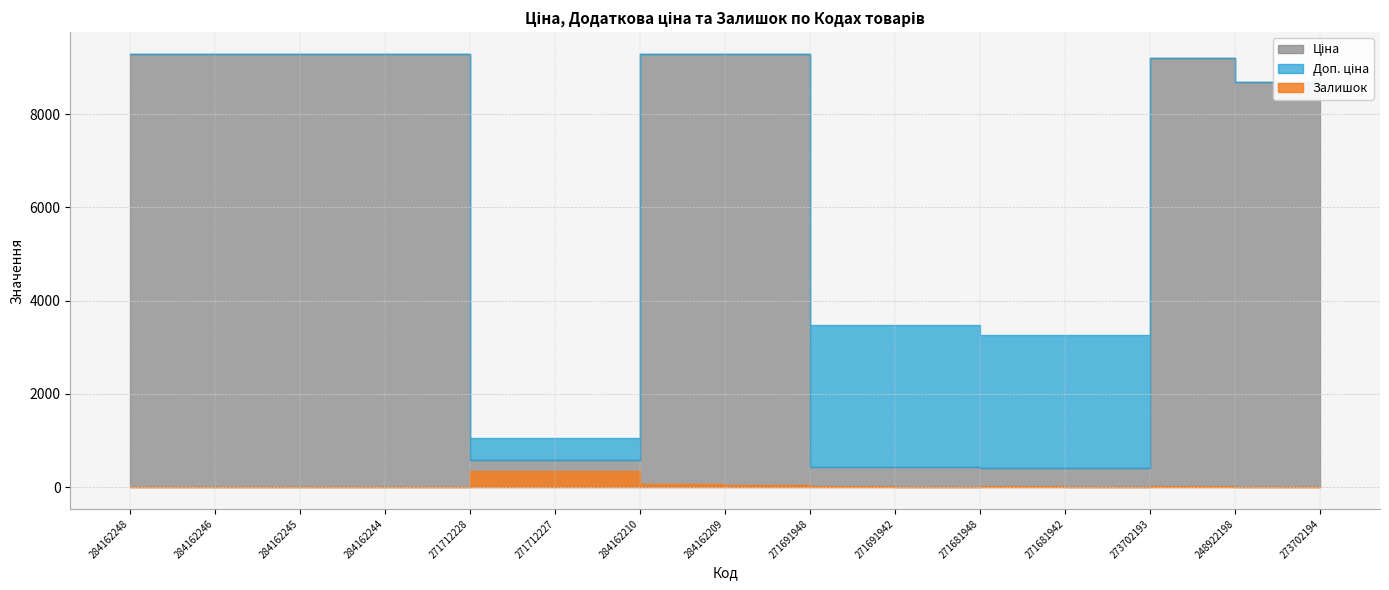

How many interior local peaks does the Залишок series have?

4